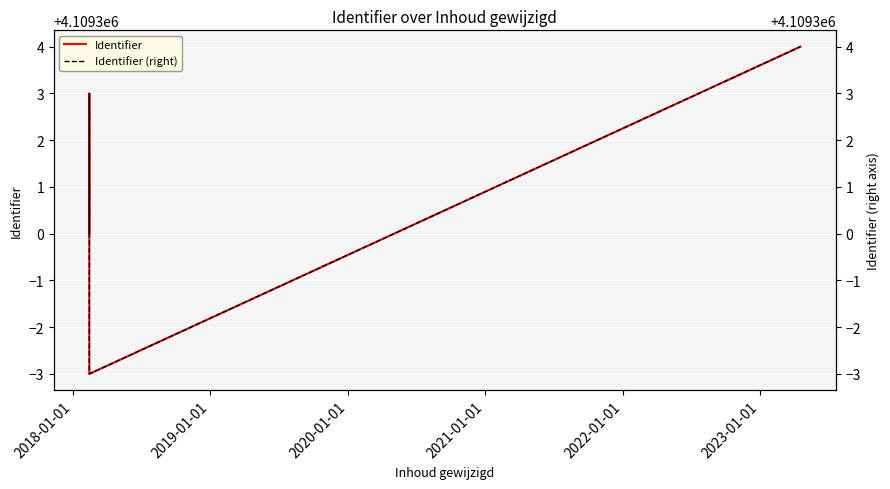

True or false: Identifier (right) and Identifier cross at least once.

False